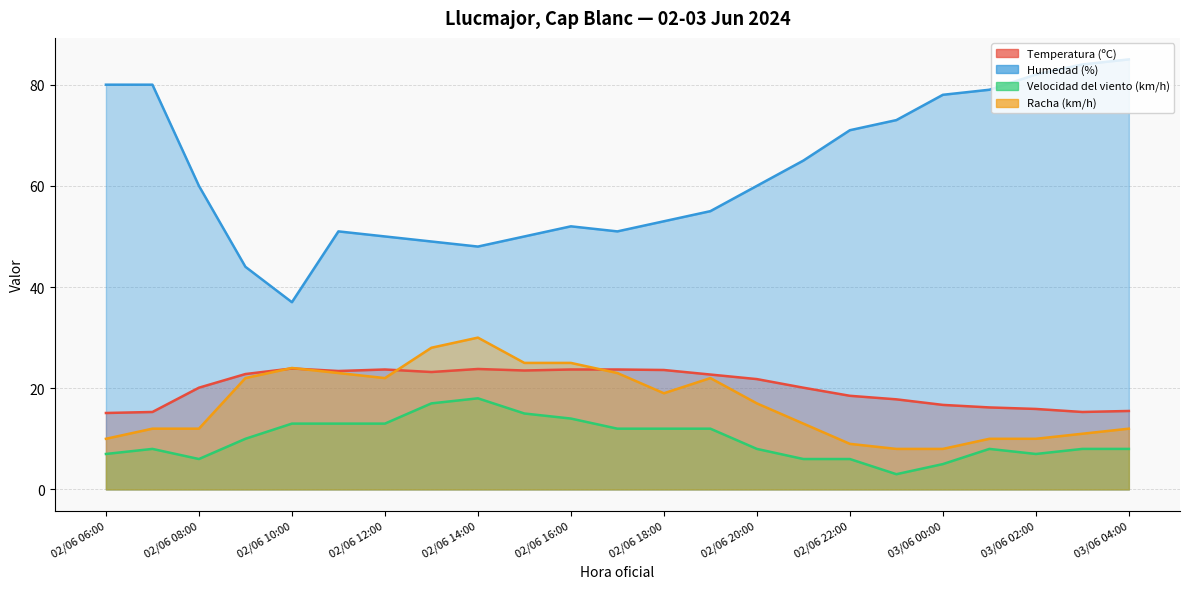

Which series has the largest total across all categories?

Humedad (%)